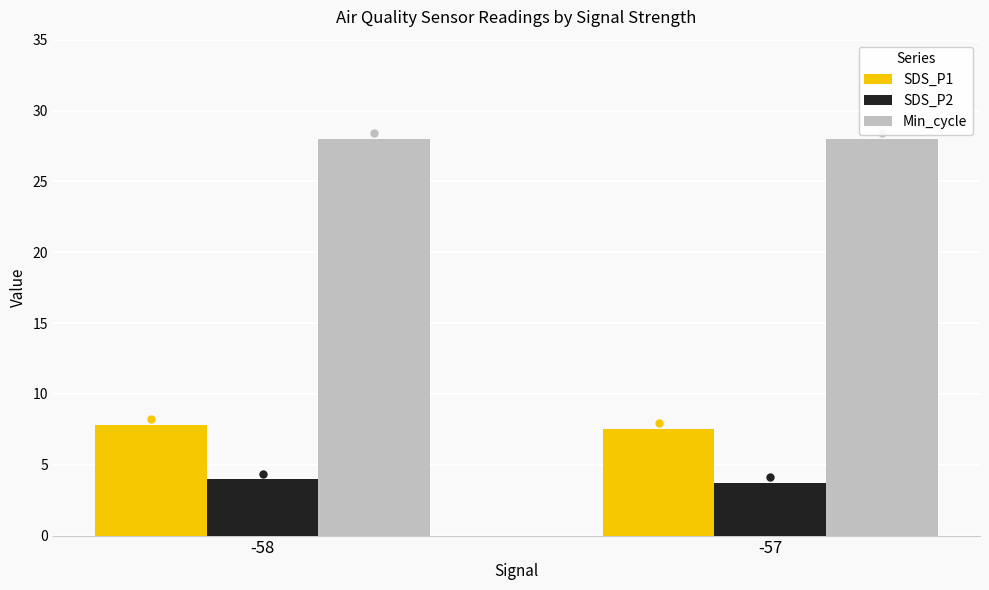

How many categories are shown in the chart?

2